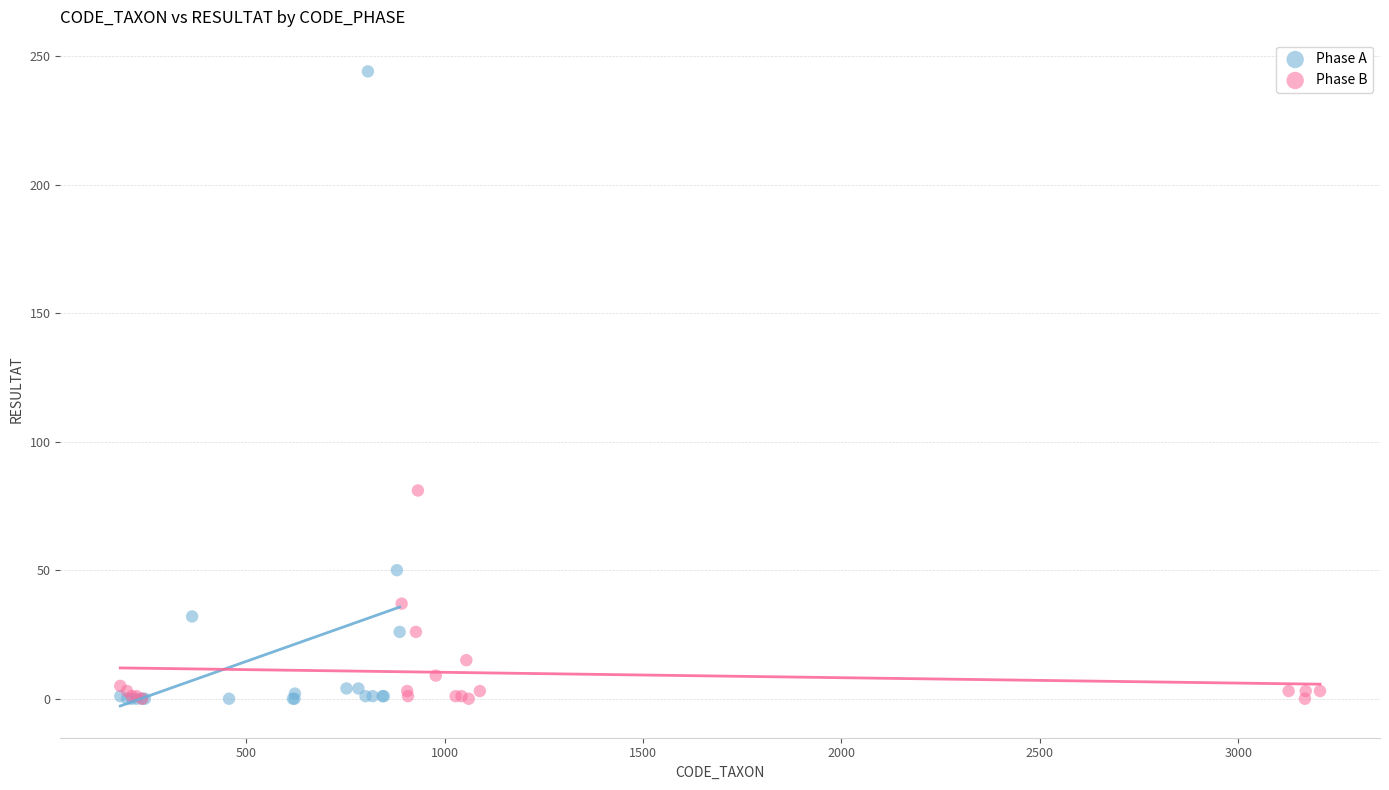

Which series contains the highest Y value?

Phase A